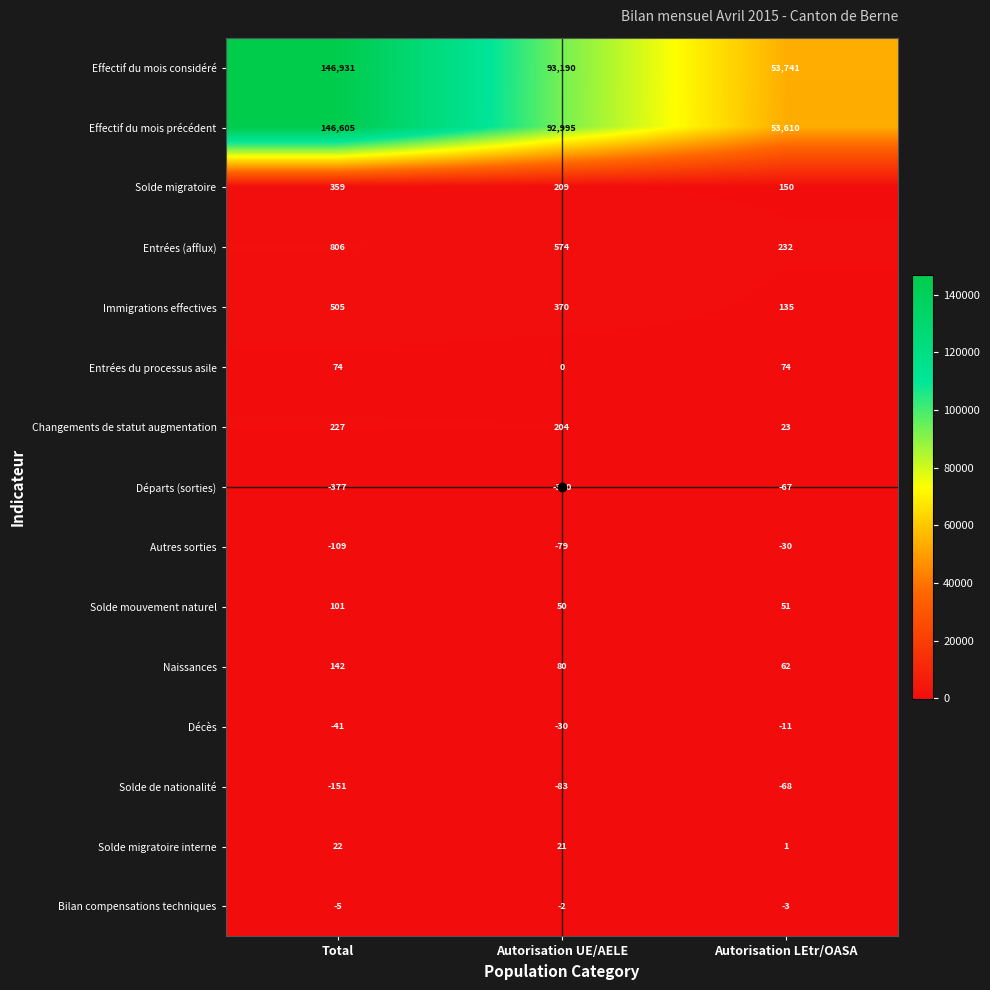

What is the approximate value of Entrées (afflux) at Autorisation UE/AELE, to the nearest 100?

600